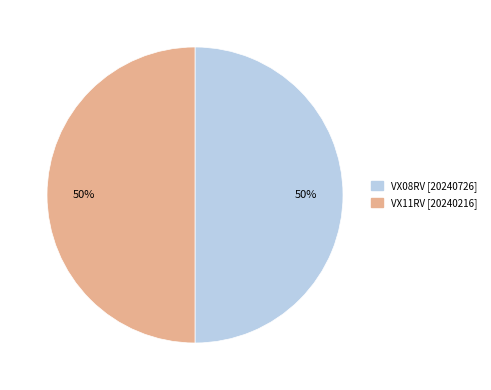

To the nearest percent, what is the combined percentage of VX08RV and VX11RV?

100%